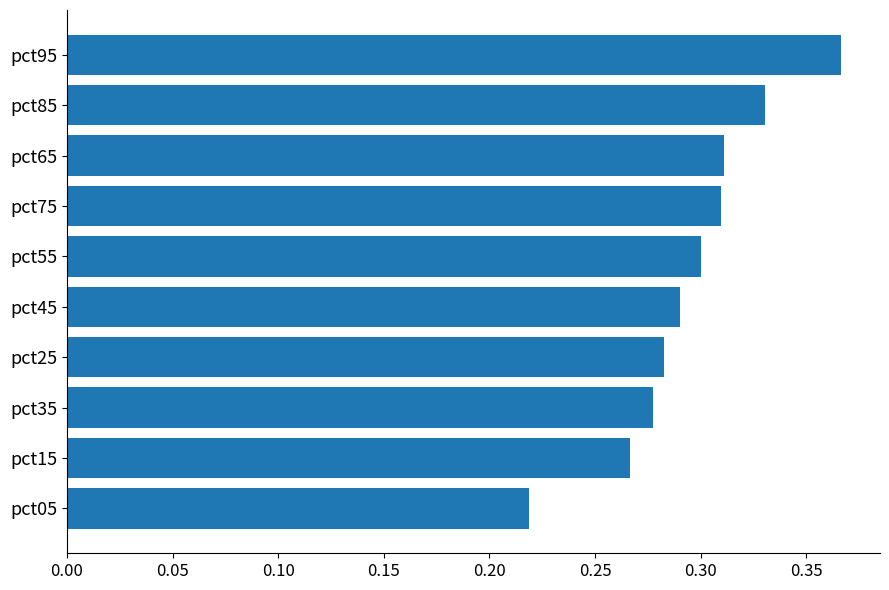

Which category has the highest value across all series?

pct95